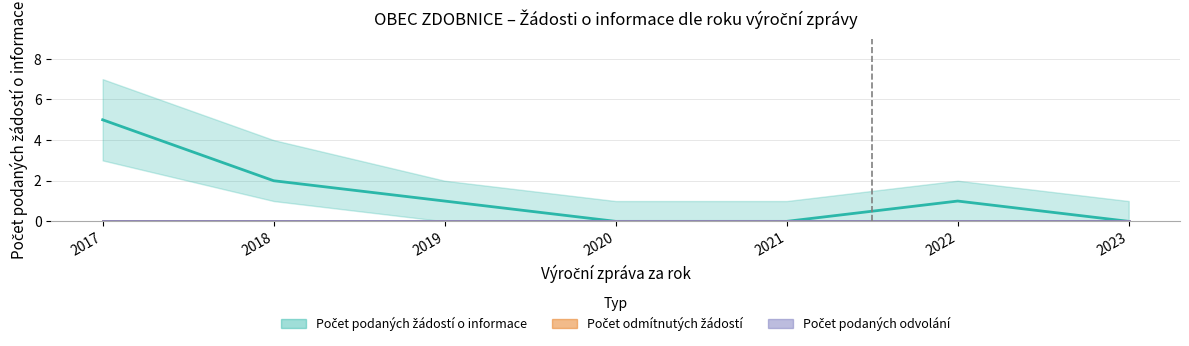

Which series changed the most between 2018 and 2023?

Počet podaných žádostí o informace